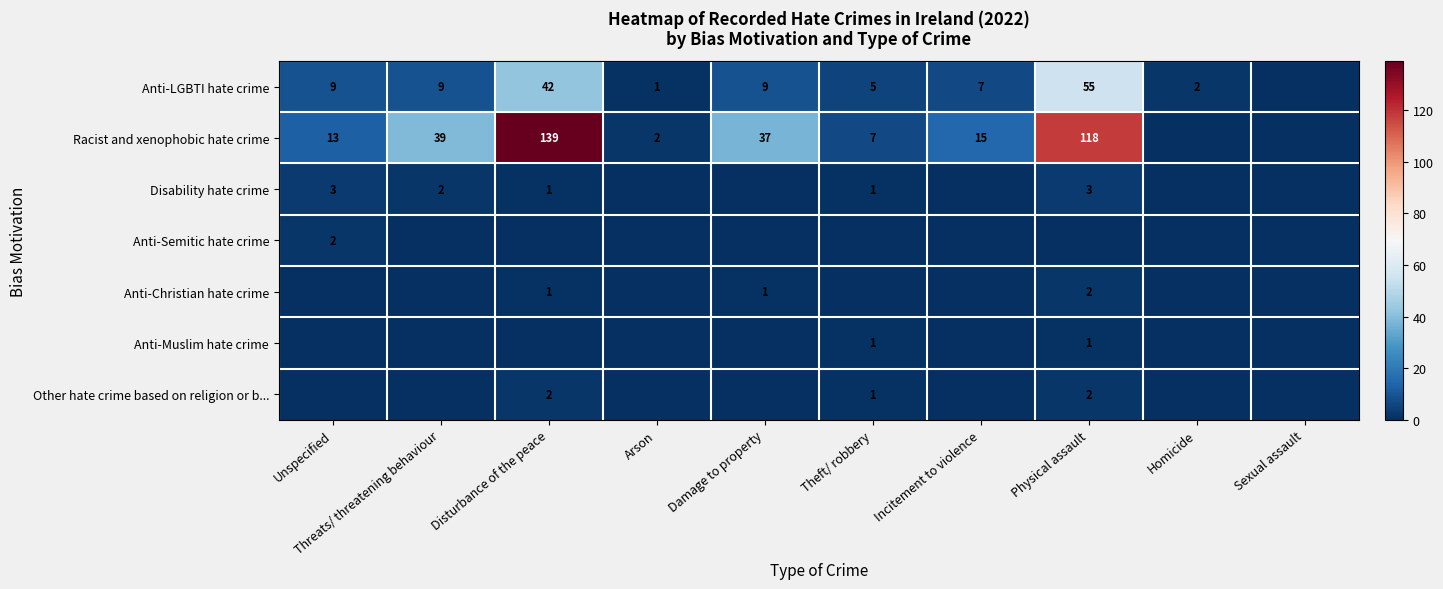

The Anti-LGBTI hate crime series shows 38 at Physical assault. True or false?

False